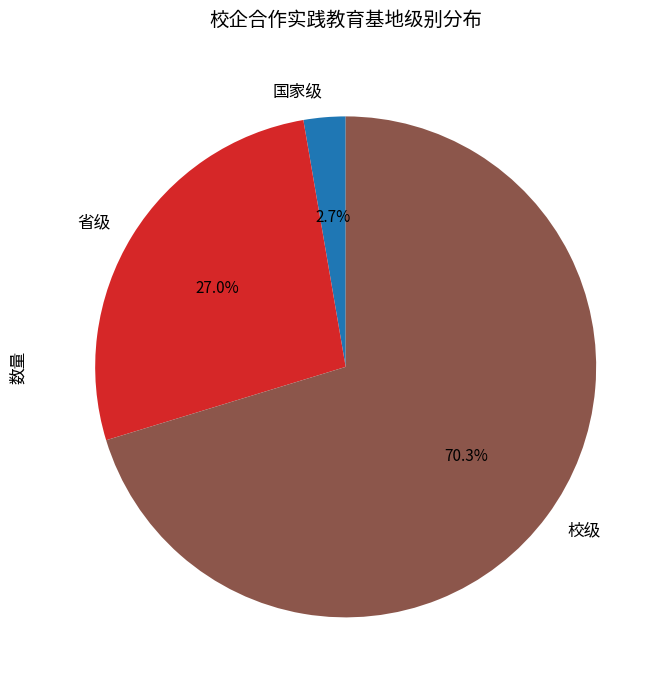

Combined, what portion of the pie is 国家级 and 校级?

73.0%